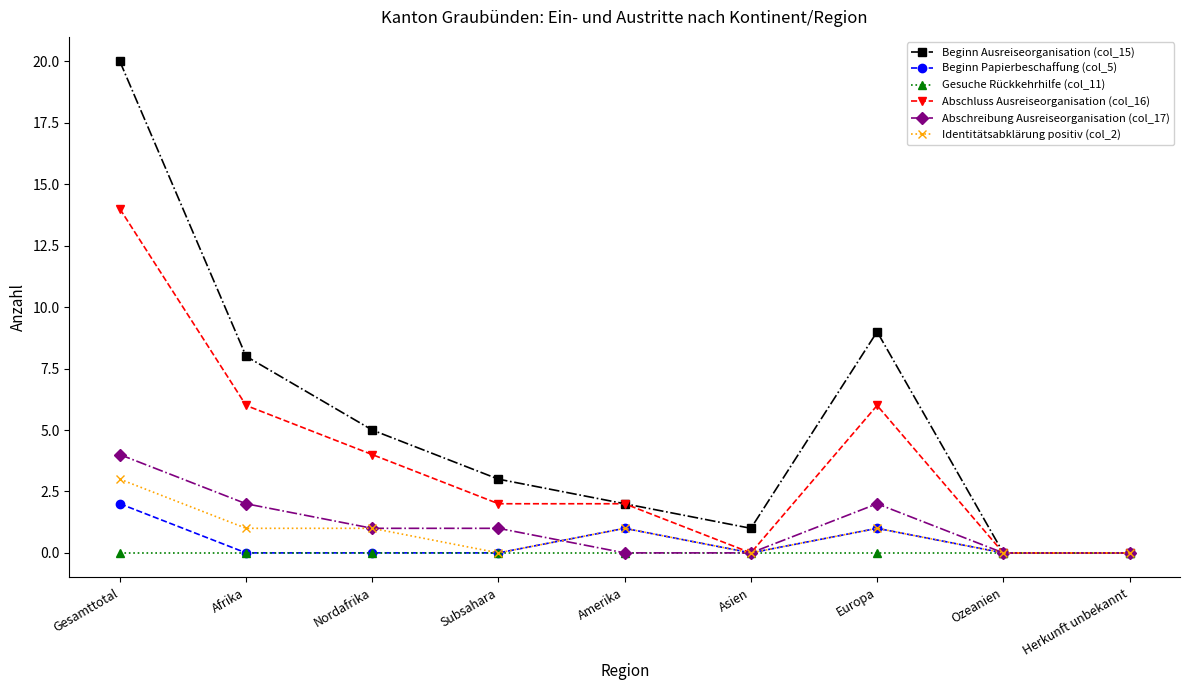

Which series has the widest spread of values?

Beginn Ausreiseorganisation (col_15)